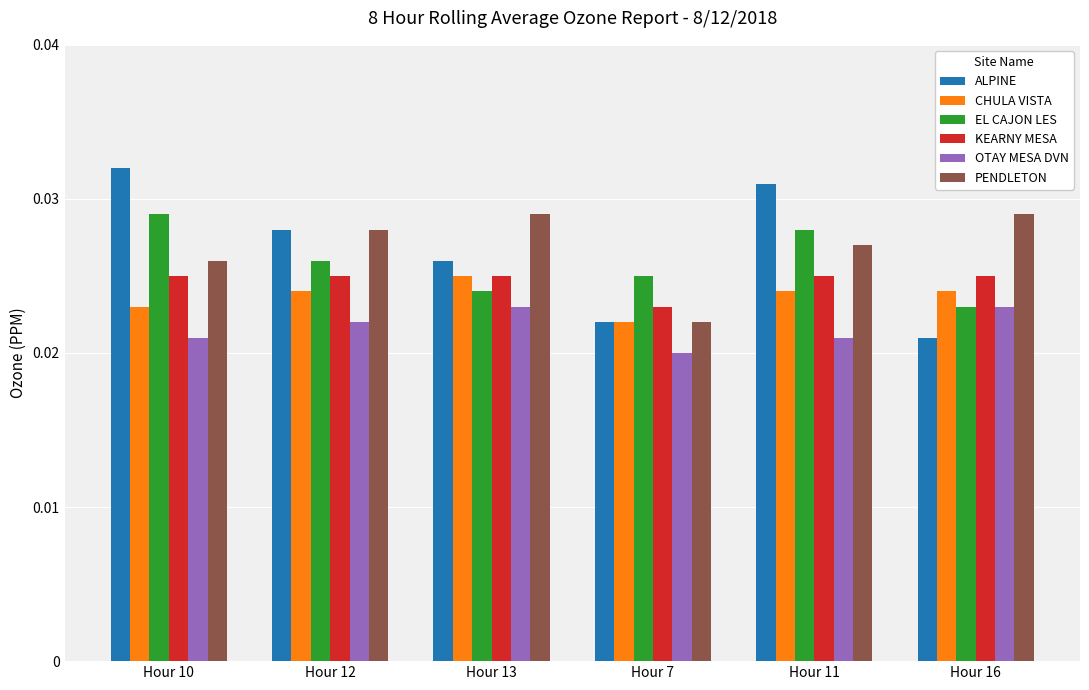

Which series has the largest range (max minus min)?

ALPINE